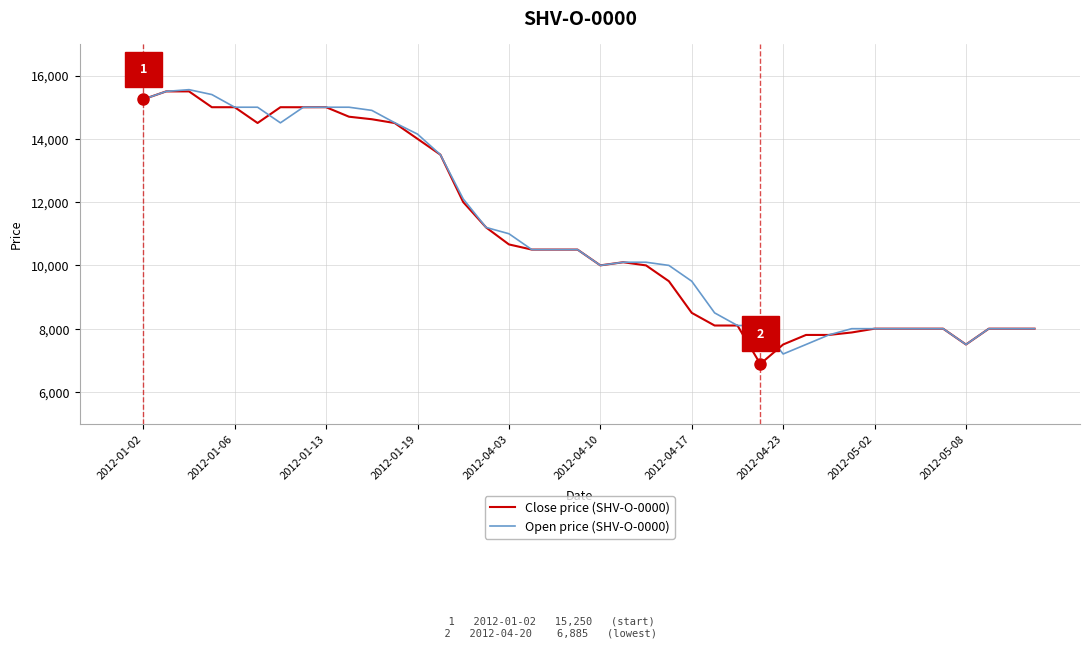

What is the smallest value displayed?

6885